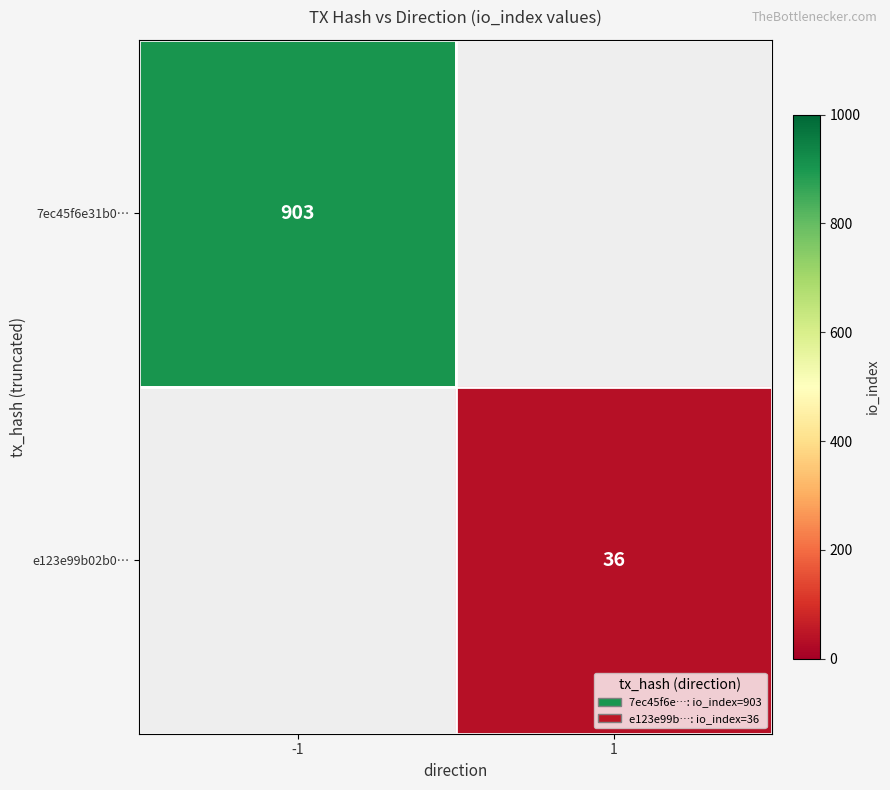

Is it true that 7ec45f6e31b0… equals 1176 at -1?

False